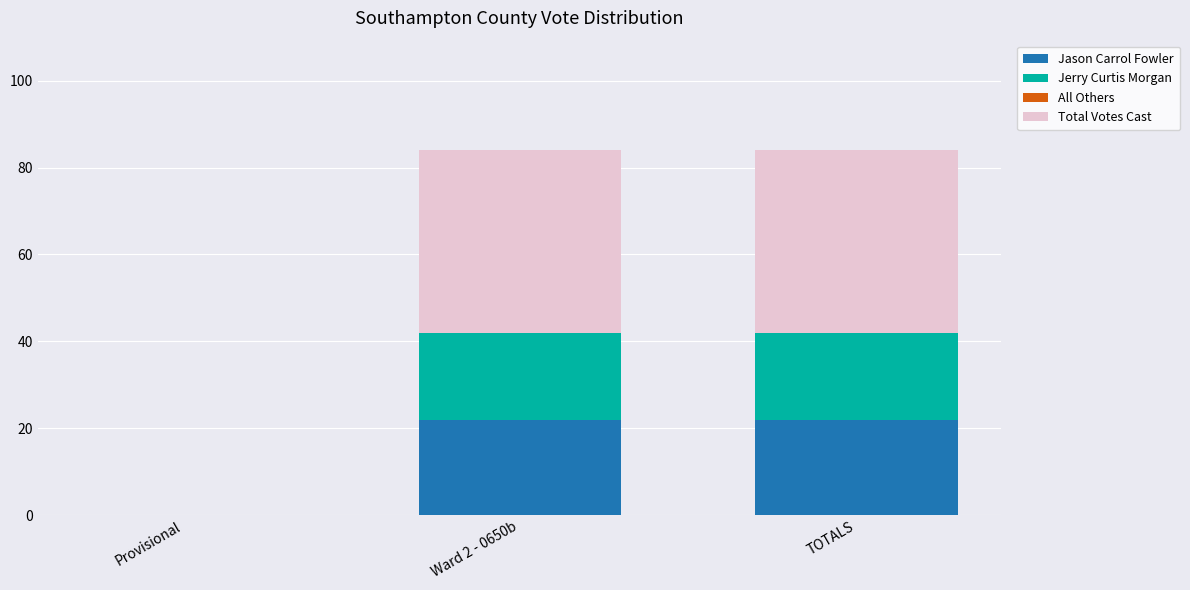

Are the bars grouped side by side (vs. stacked)?

No